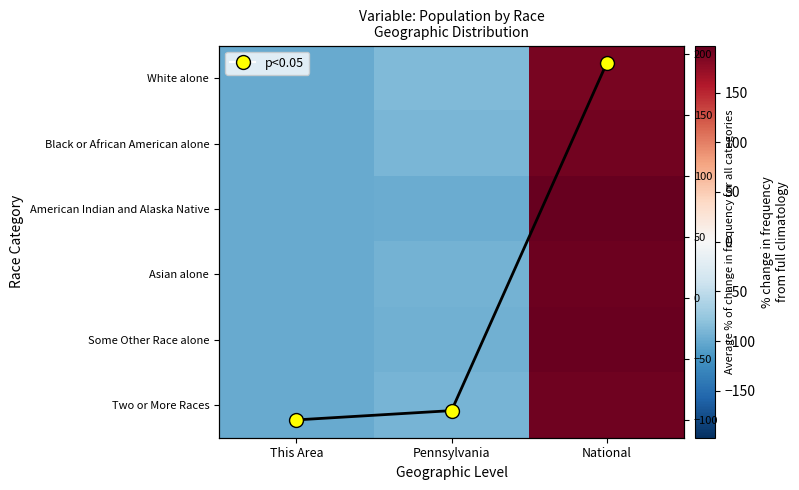

The Some Other Race alone series shows 265.7 at National. True or false?

False